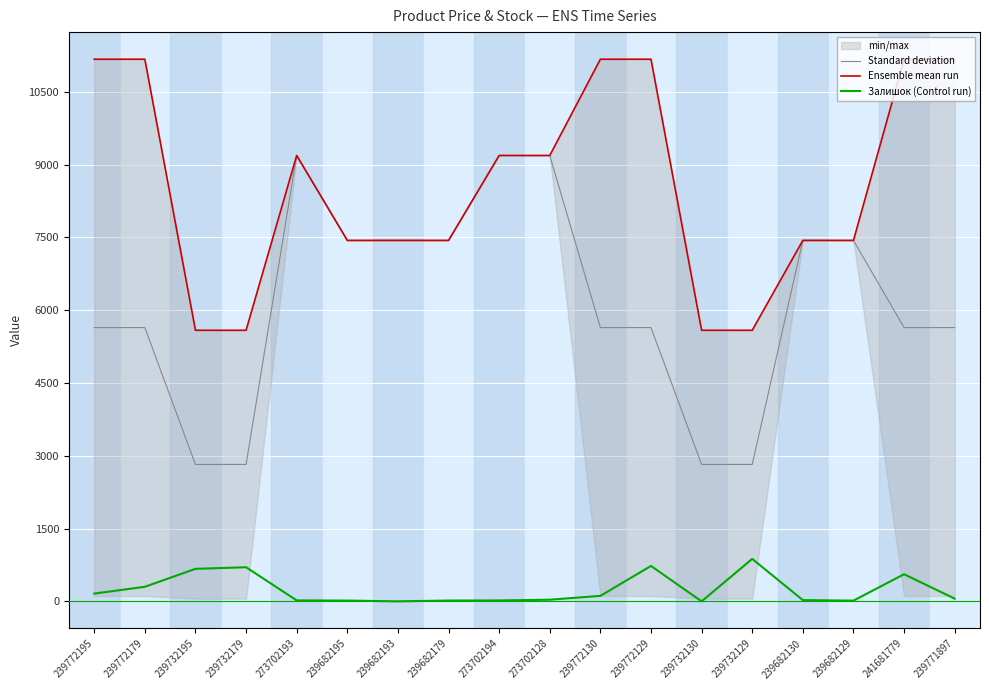

What is the value of the Ensemble mean run point at the 16th from the left?

7436.2